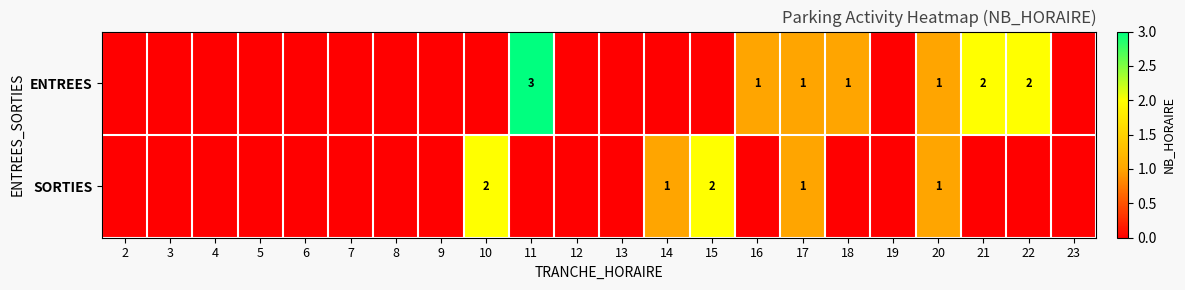

The value of ENTREES at 21 is 1. True or false?

False